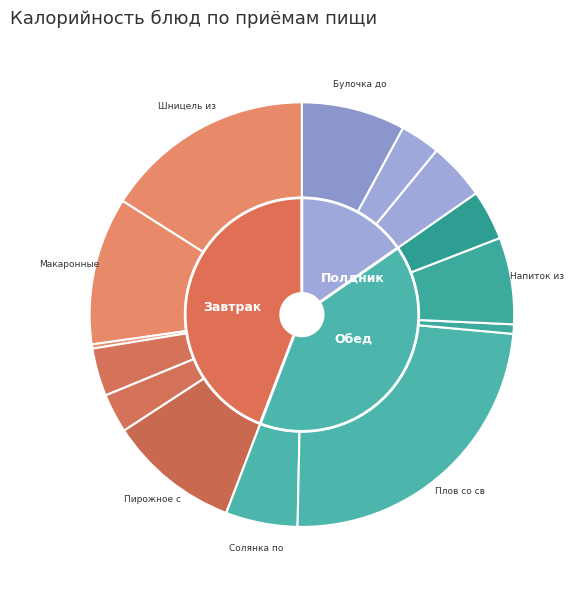

How many segments does this pie chart have?

14